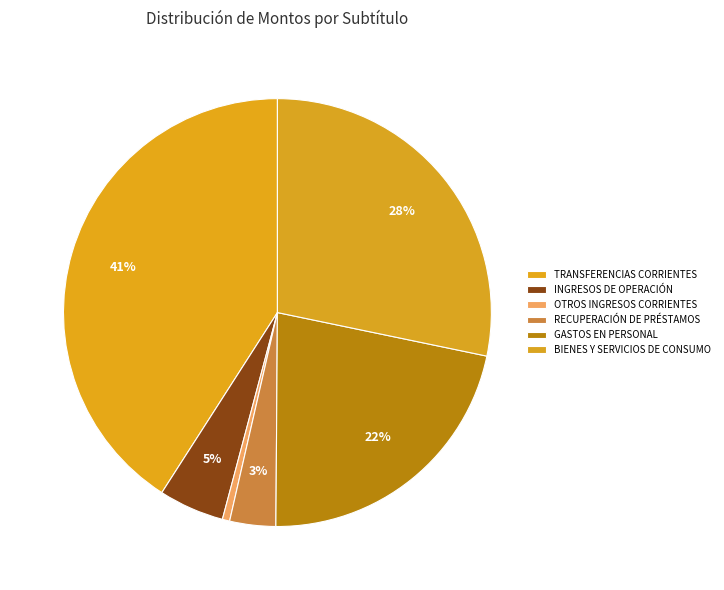

To the nearest percent, what is the difference between the TRANSFERENCIAS CORRIENTES and GASTOS EN PERSONAL slice percentages?

19%